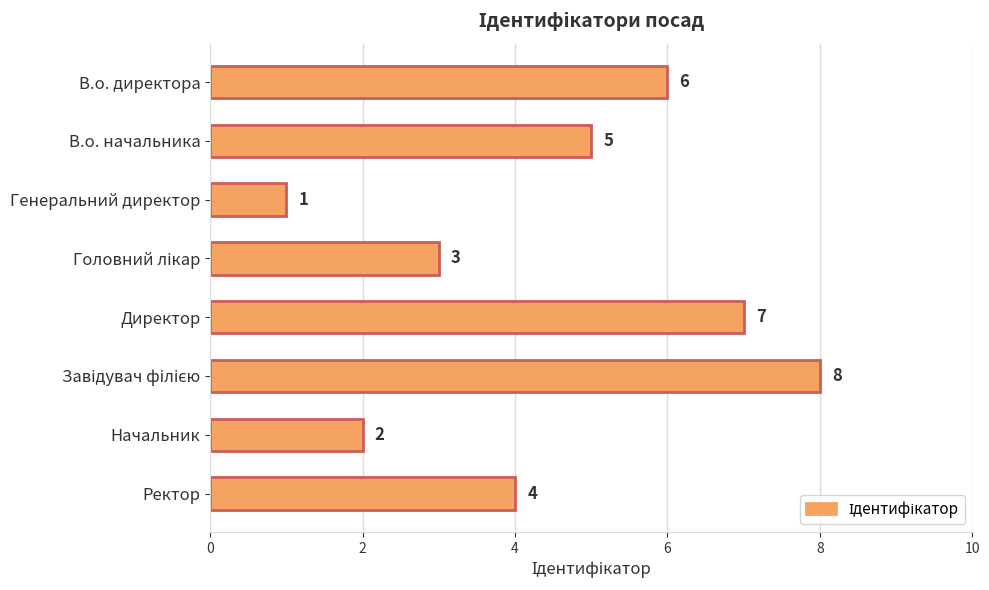

What is the difference between the maximum and second lowest values?

6